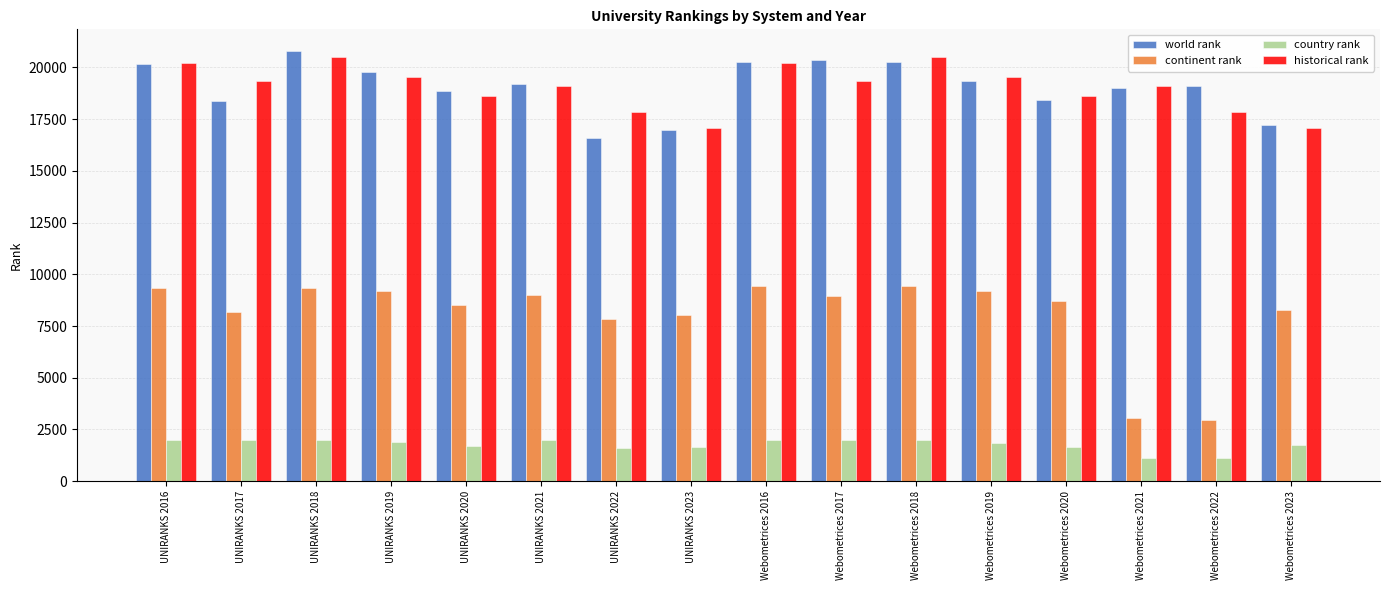

True or false: historical rank has a value of 18626.5 at UNIRANKS 2020.

True